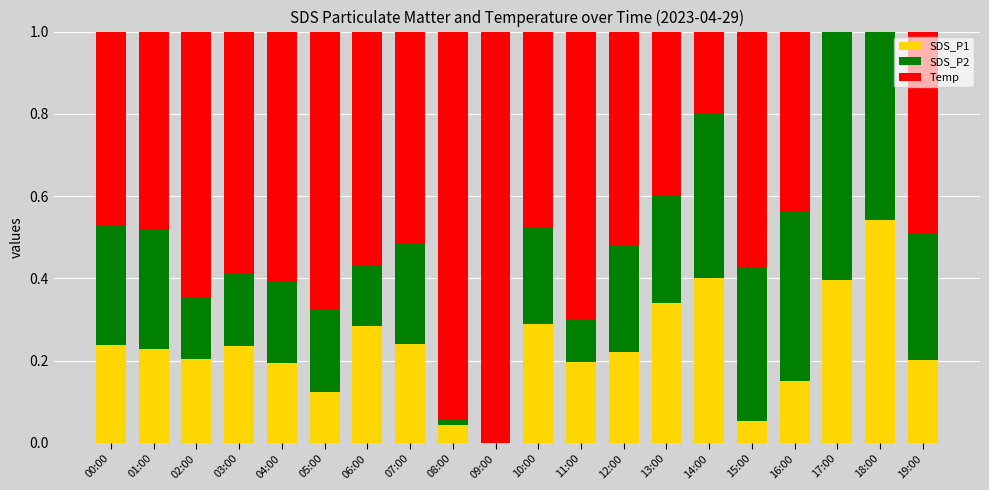

Is it true that SDS_P1 equals 0.2 at 11:00?

True